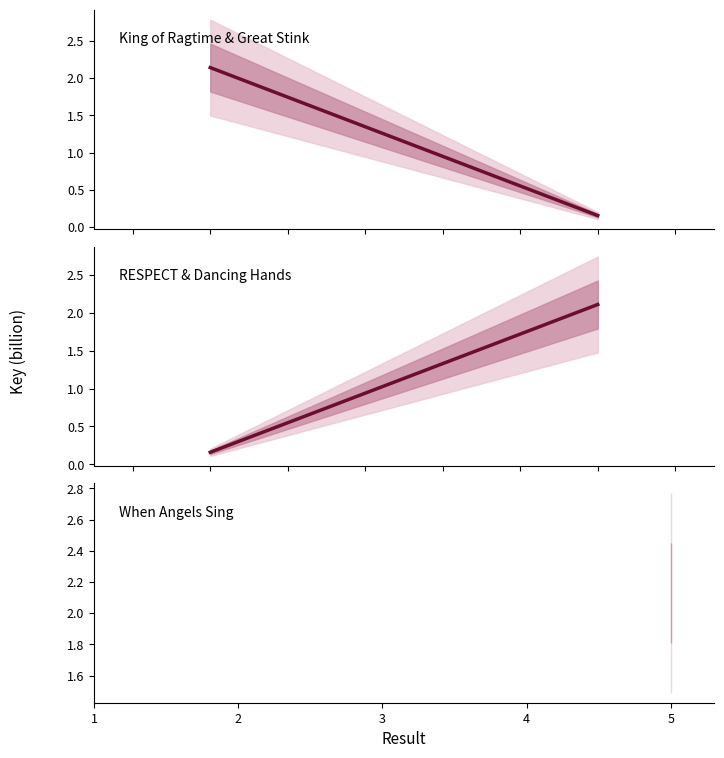

Between 1 and 2, which series saw the biggest shift?

King of Ragtime & Great Stink